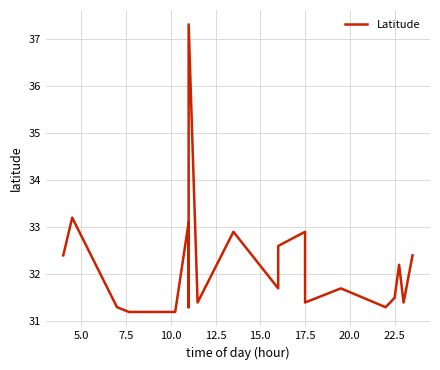

Reading left to right, extract all data points from this chart.

32.4	33.2	31.3	31.2	31.2	33.1	31.3	37.3	31.4	32.9	31.7	32.6	32.9	31.4	31.7	31.3	31.5	32.2	31.4	32.4